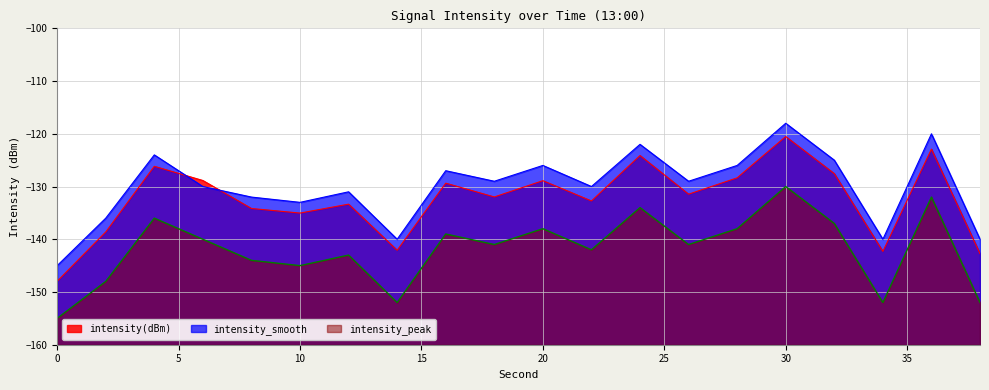

True or false: intensity(dBm) and intensity_peak cross at least once.

False